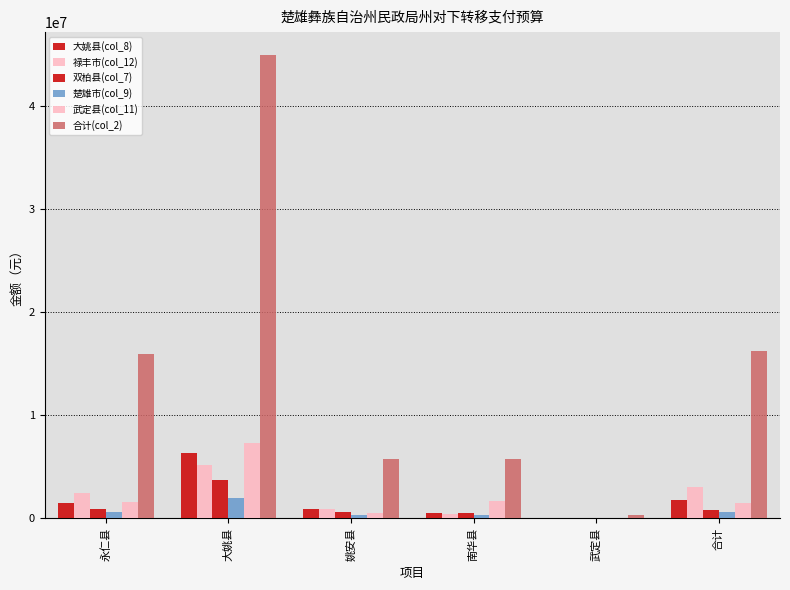

How many groups of bars are there?

6